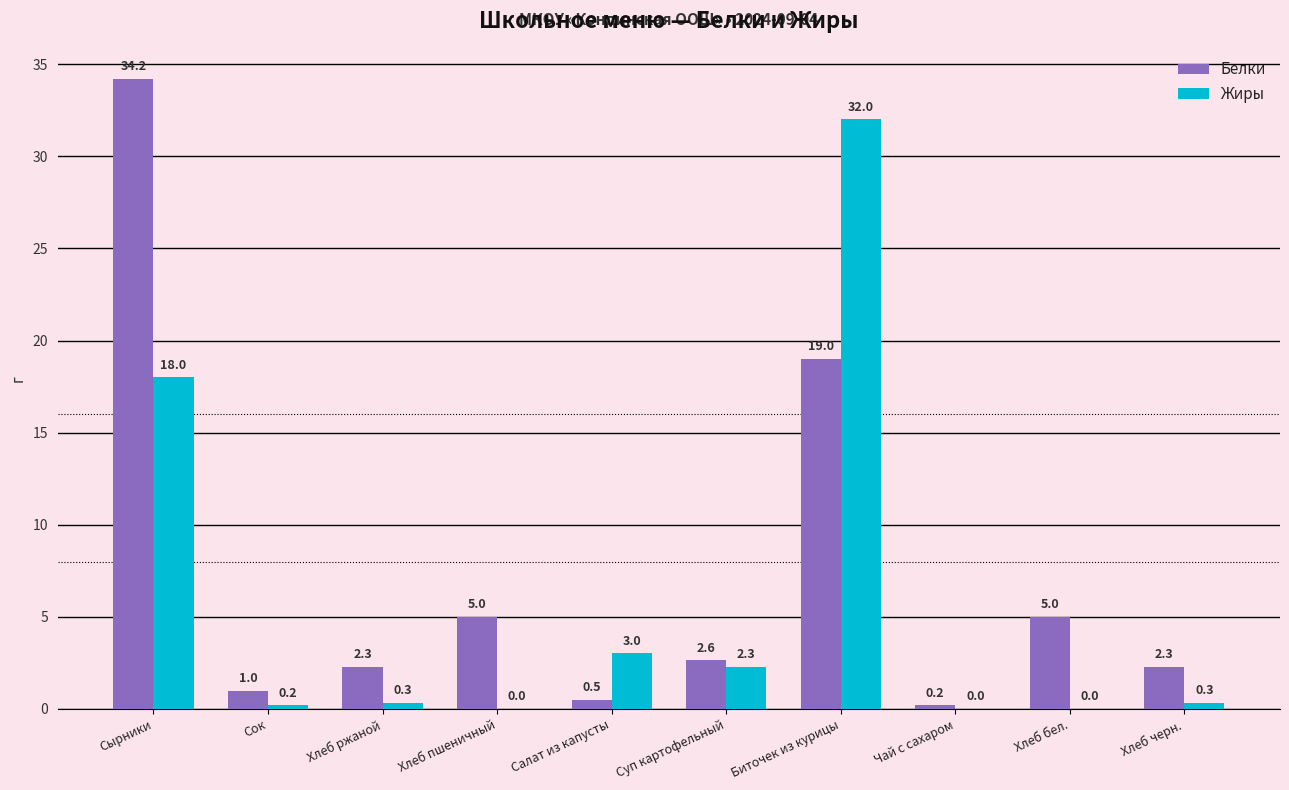

Are the bars horizontal?

No